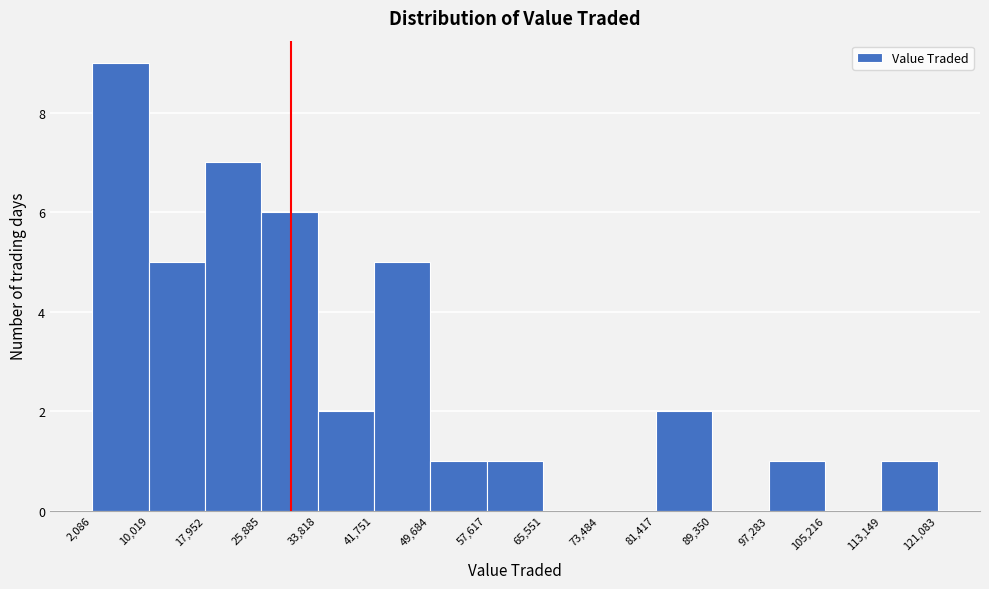

Which range on the x-axis has the tallest bar?

2,086 to 10,019